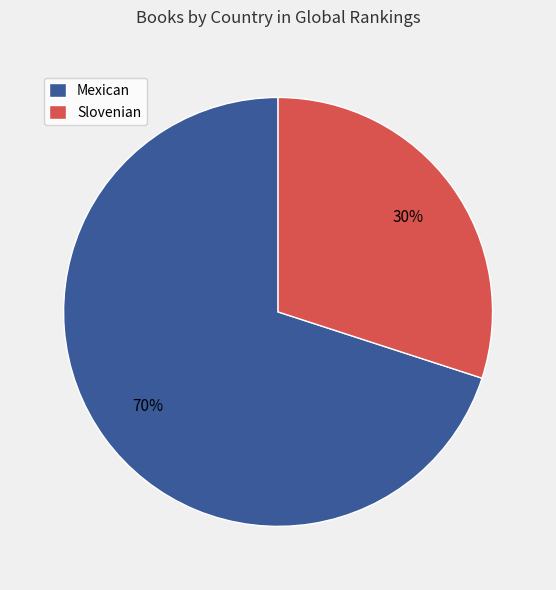

To the nearest percent, what percentage of the pie is Mexican?

70%